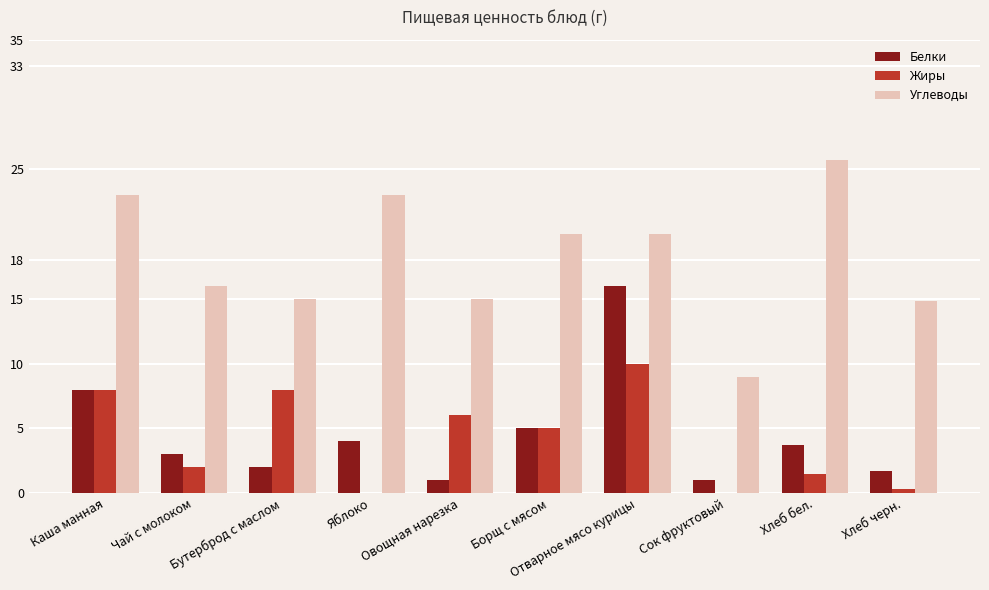

What is the spread (max minus min) of values at Каша манная?

15.0